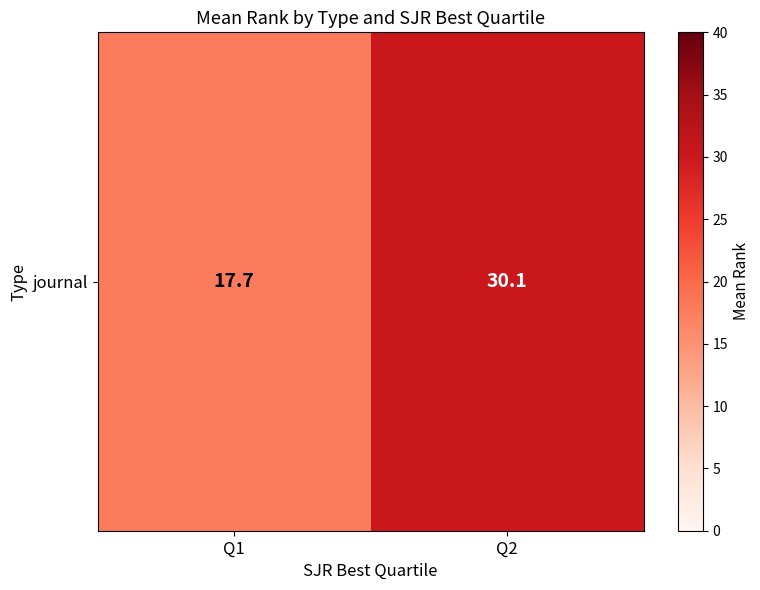

Reading left to right, transcribe all the data shown in this chart.

Q1=17.7	Q2=30.1